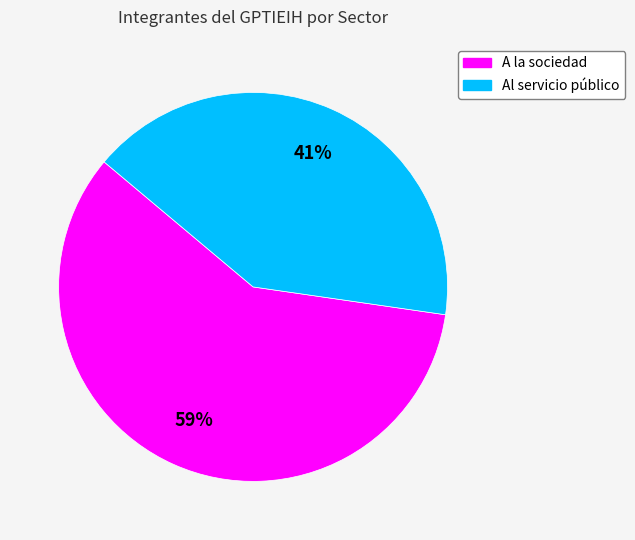

Combined, do A la sociedad and Al servicio público account for over 50%?

Yes